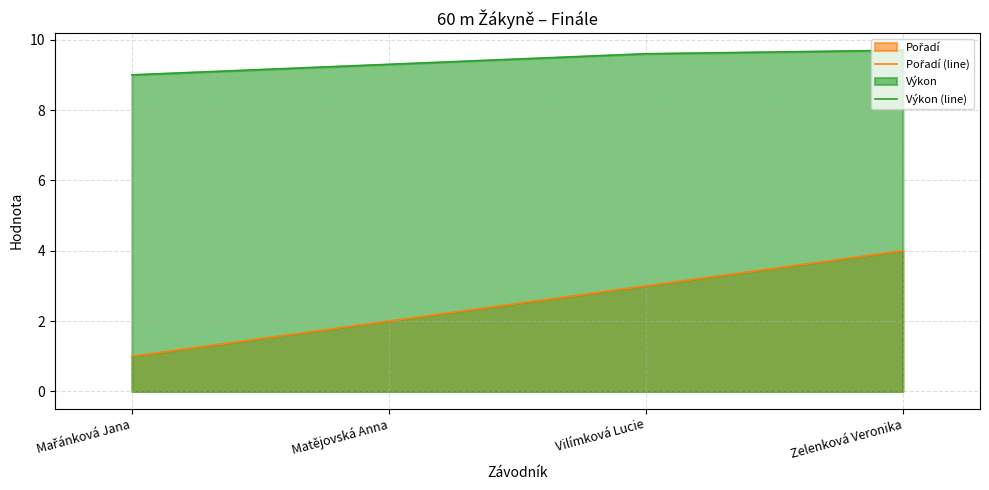

Which series has the largest total across all categories?

Výkon (line)